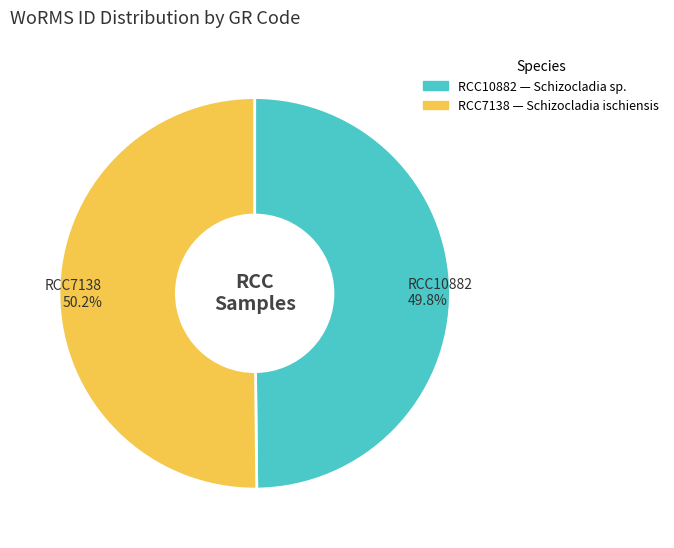

True or false: RCC10882 accounts for 50% of the total.

True